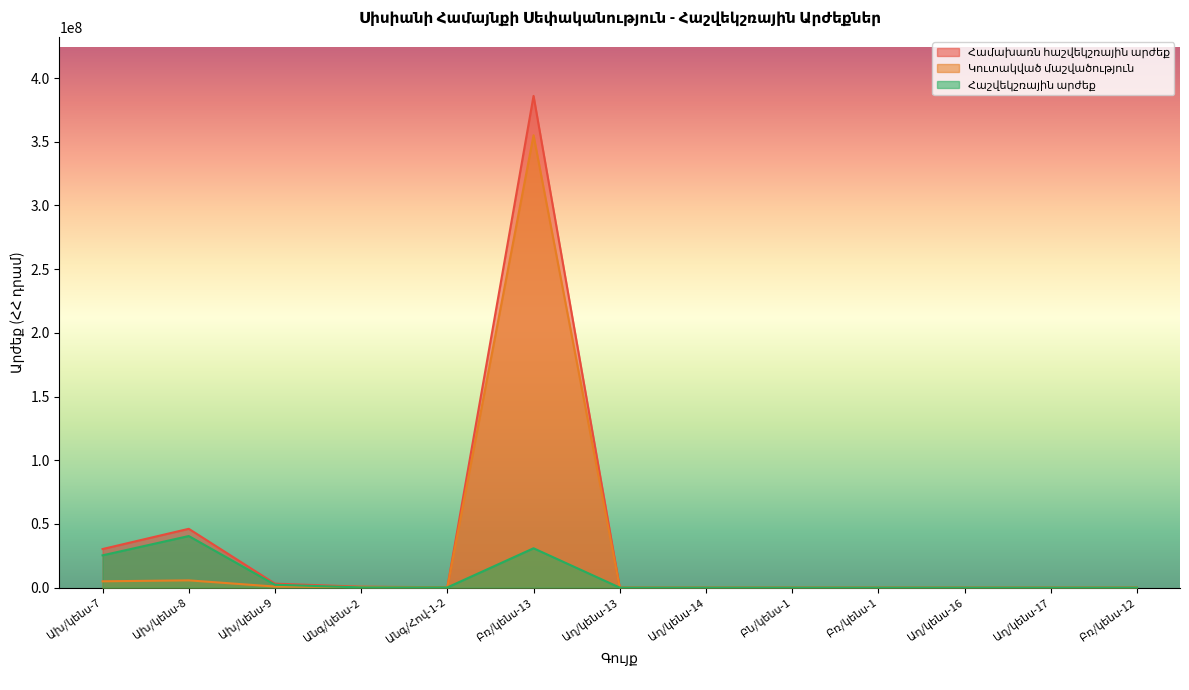

Is it true that Հաշվեկշռային արժեք equals 19680074.0 at Բն/կենս-1?

False